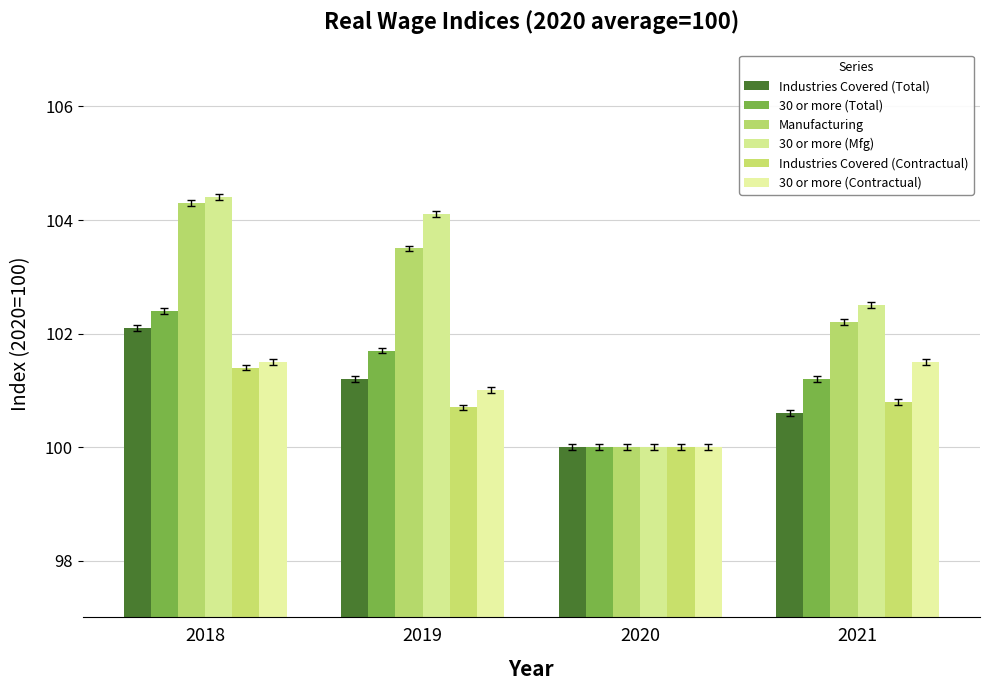

What is the difference between the 30 or more (Total) values at 2020 and 2021?

1.2